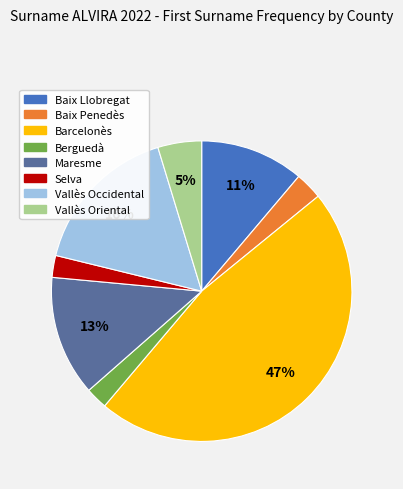

To the nearest percent, what is the combined percentage of Baix Penedès and Maresme?

16%